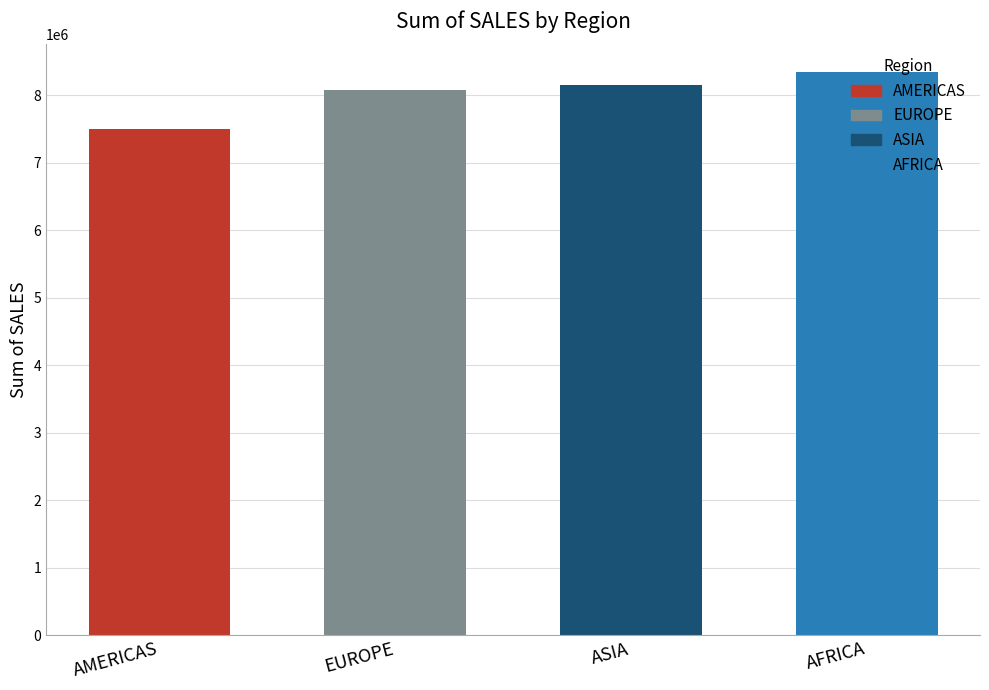

How many bars are there in total?

4